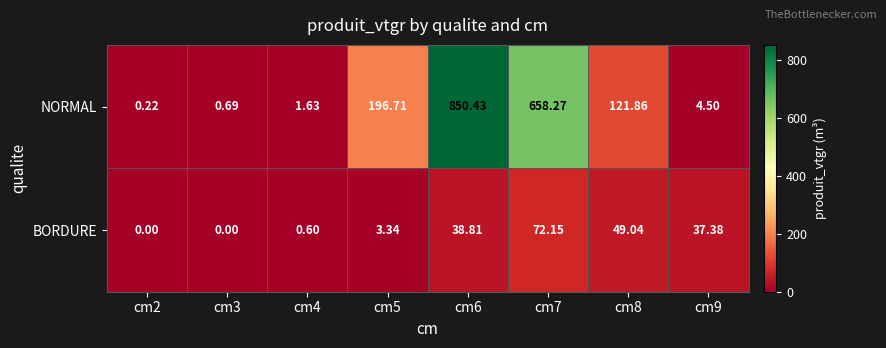

Which series has the widest spread of values?

NORMAL